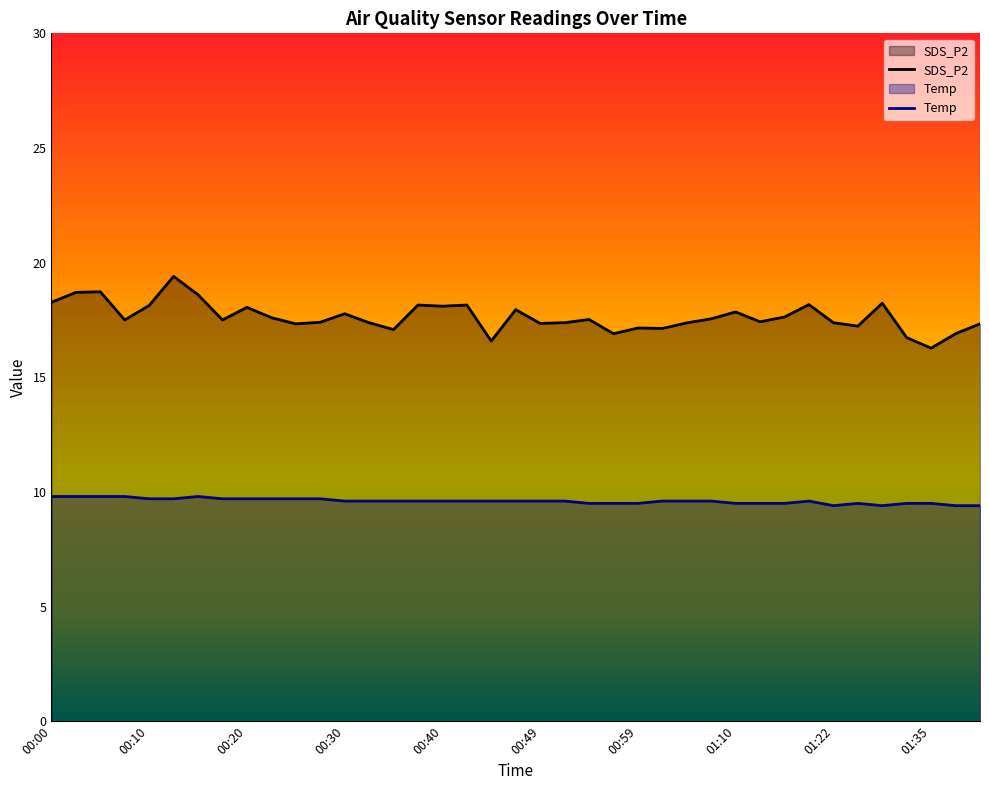

Which series has the largest total across all categories?

SDS_P2